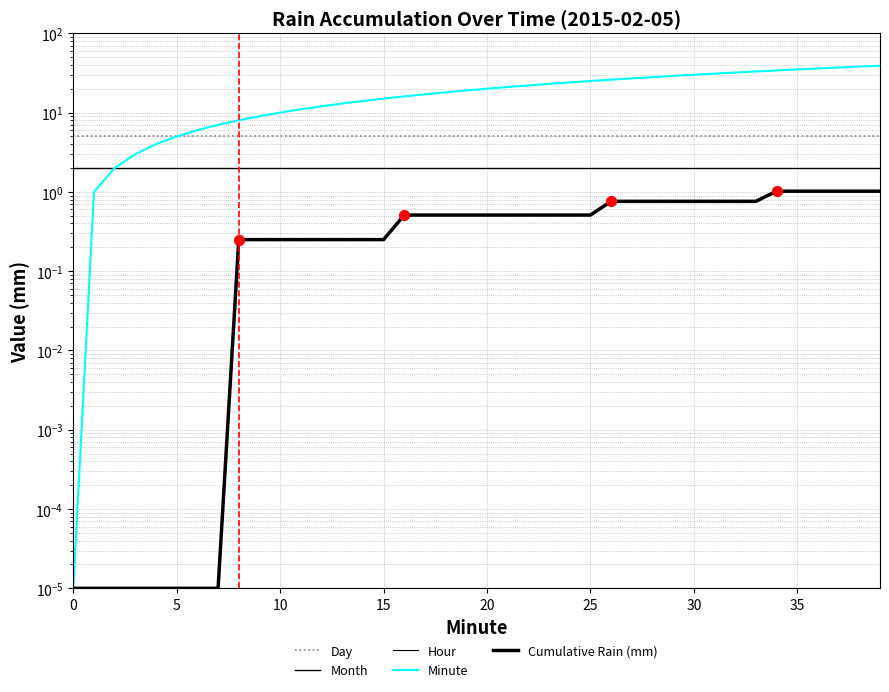

At how many categories does at least one series exceed 11?

28